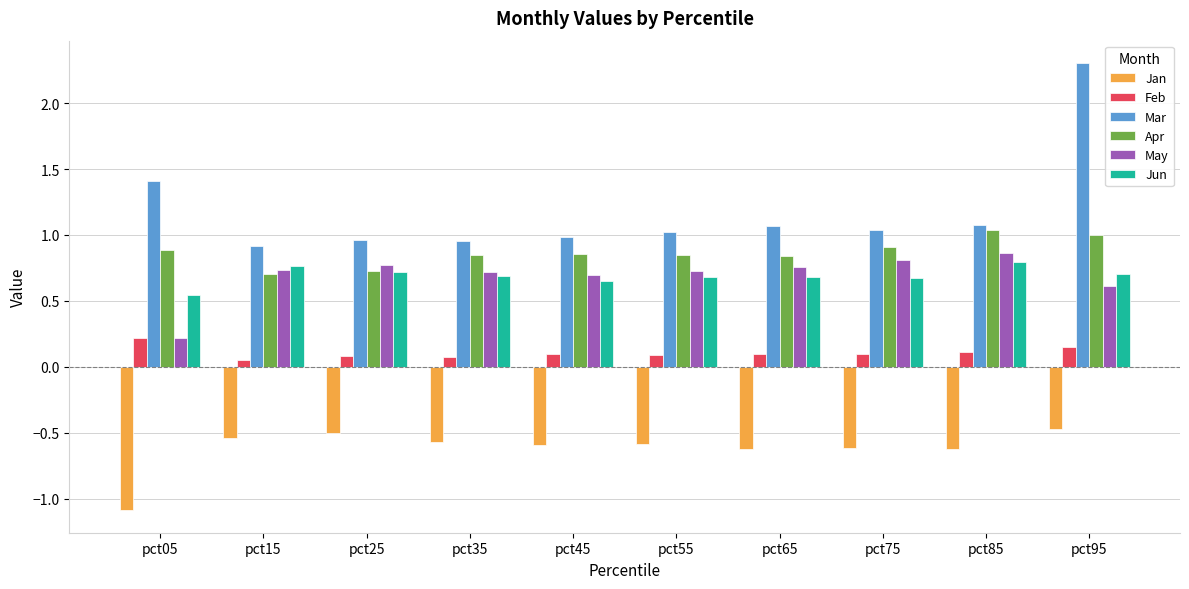

True or false: Jan has a value of -0.6 at pct45.

True